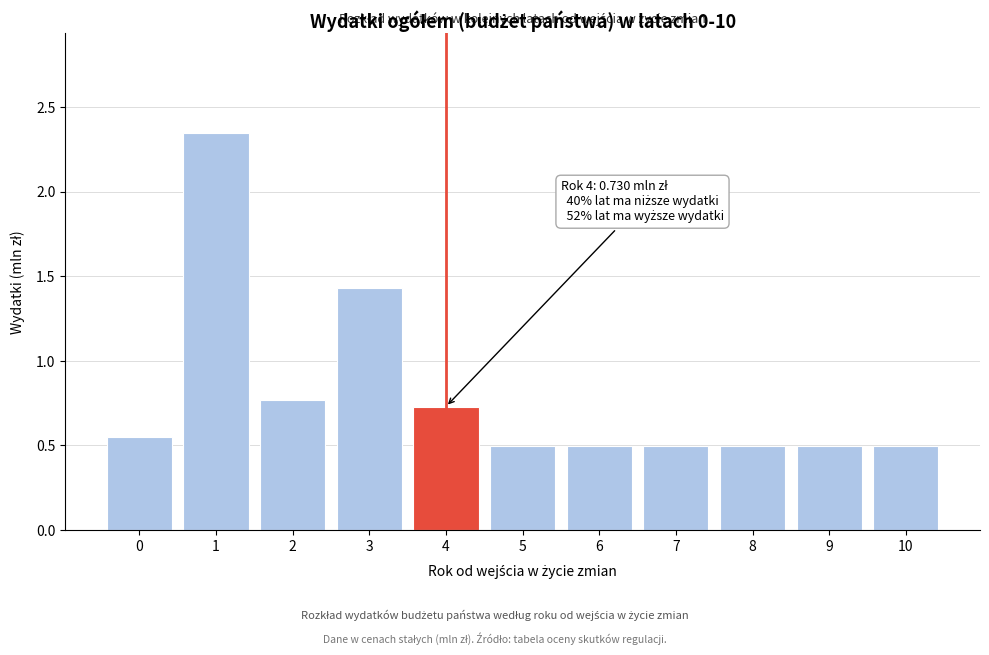

The value at 2 is 0.2. True or false?

False